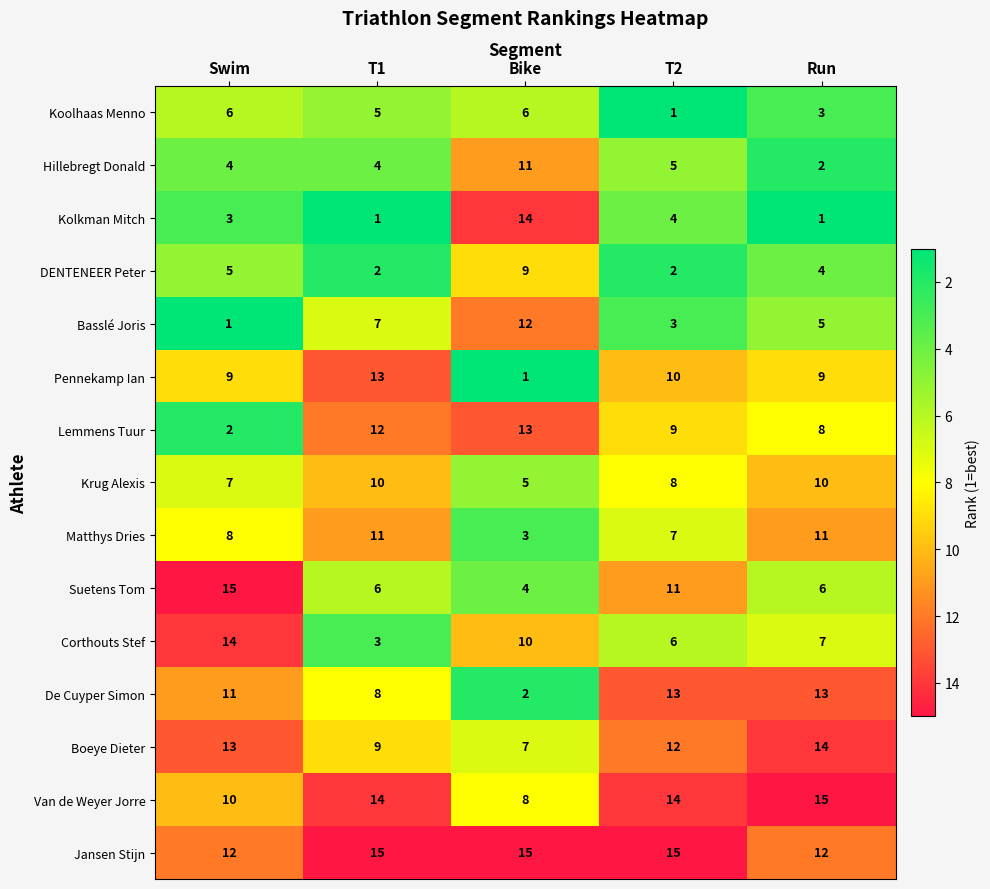

What is the maximum value for De Cuyper Simon?

13